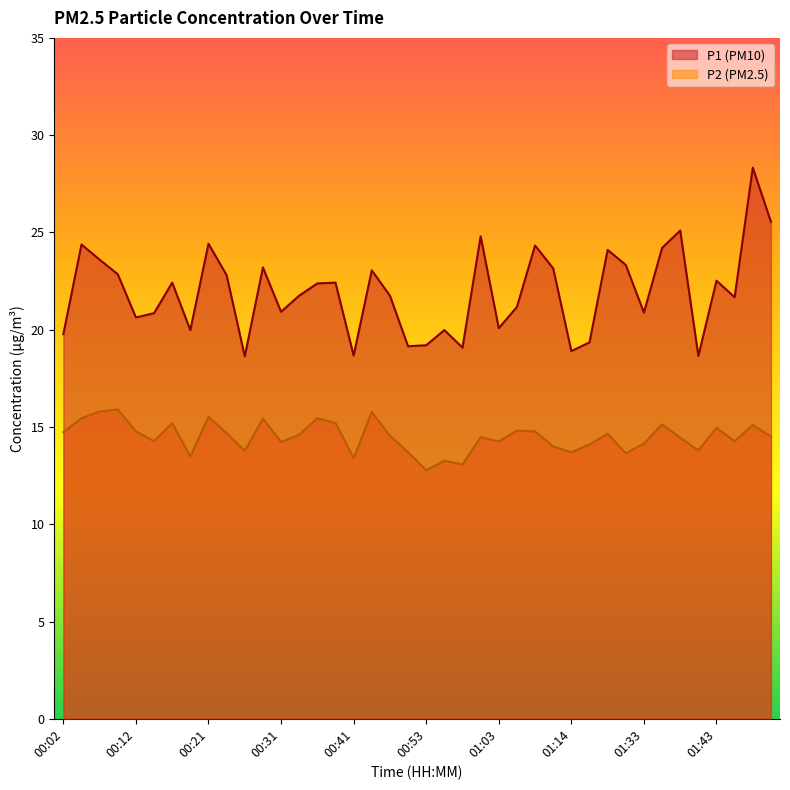

What is the difference between the highest and lowest values at 01:22?

9.5